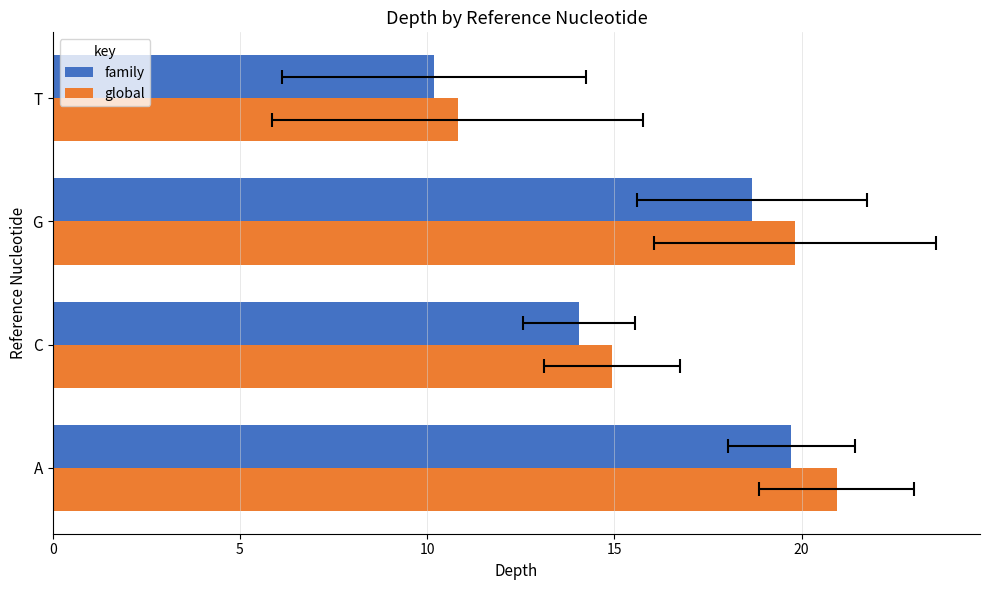

What is the value of the family bar at the 2nd from the left?

14.1